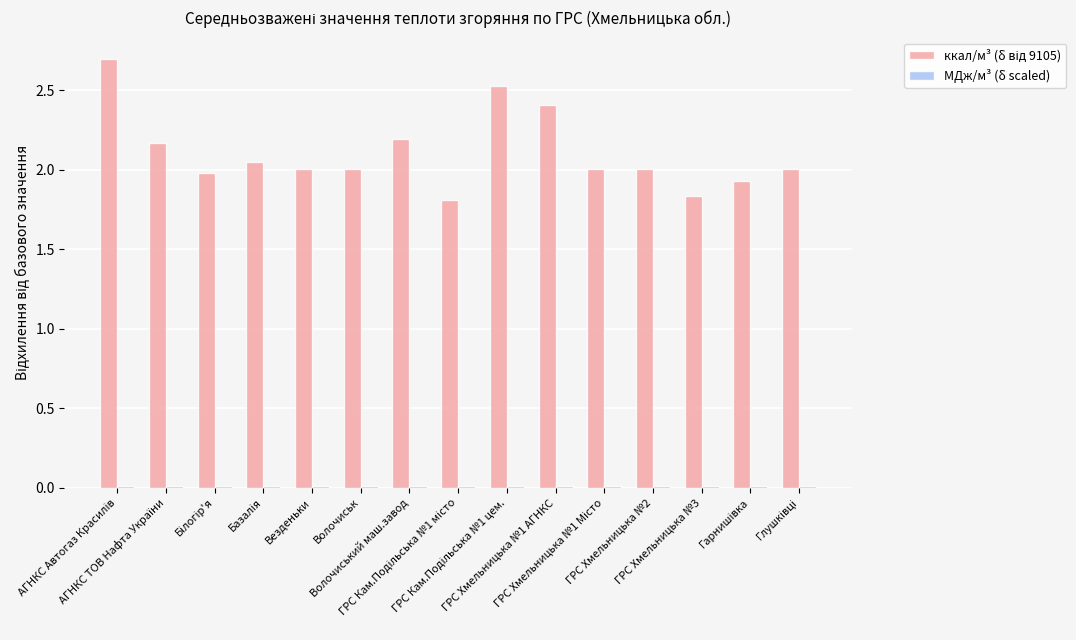

What is the greatest value displayed?

2.7